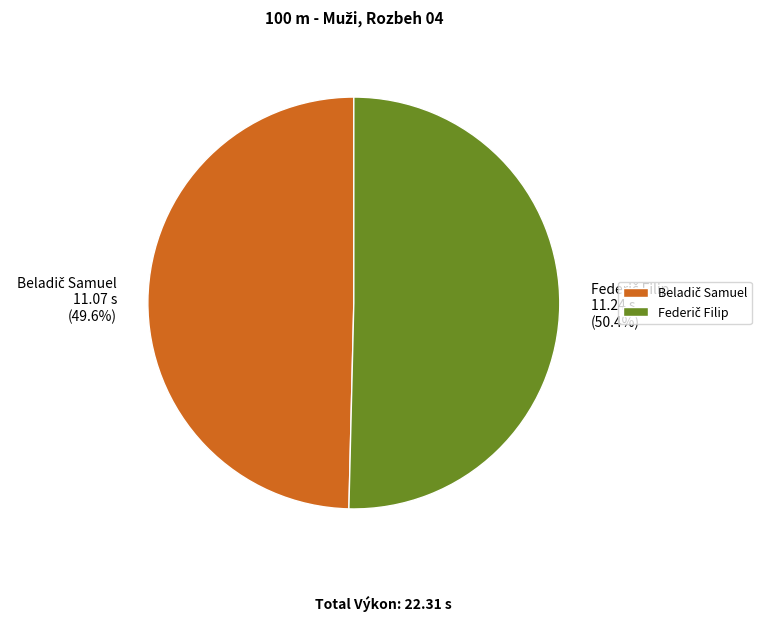

Does any single category account for the majority?

Yes